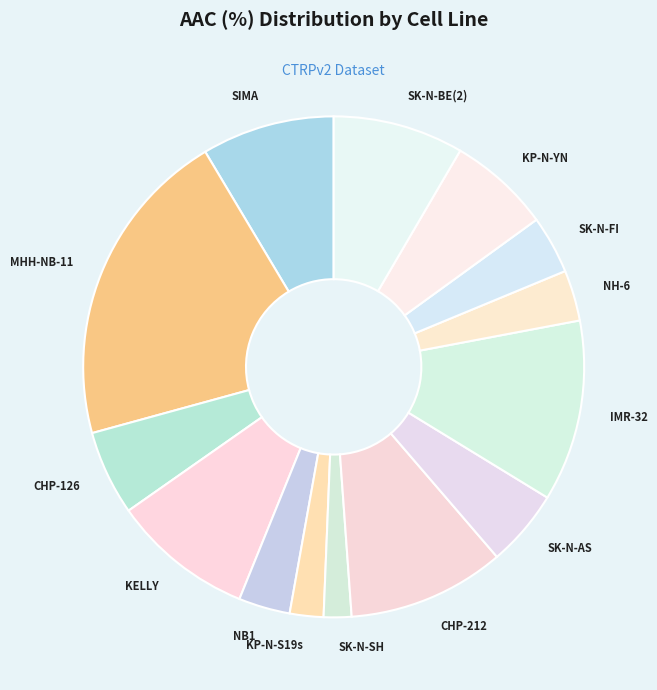

How many slices are in this pie chart?

14